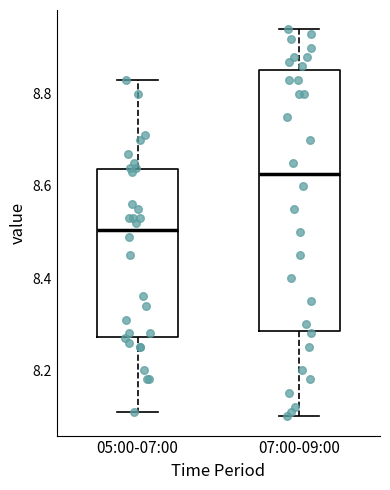

Which box is the tallest, from its lower edge to its upper edge?

07:00-09:00